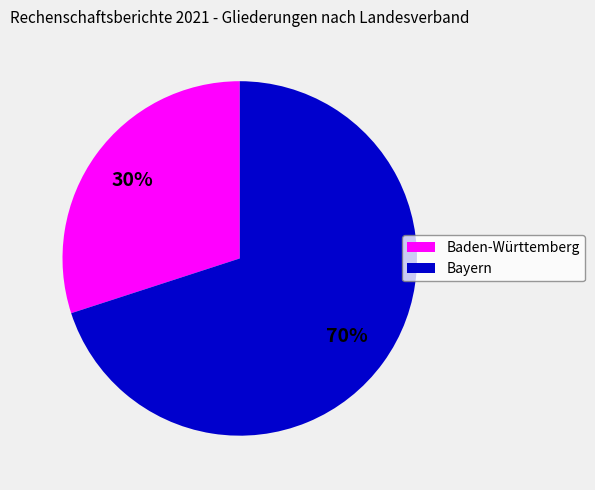

Approximately how many times larger is the value at Bayern compared to Baden-Württemberg?

2.3